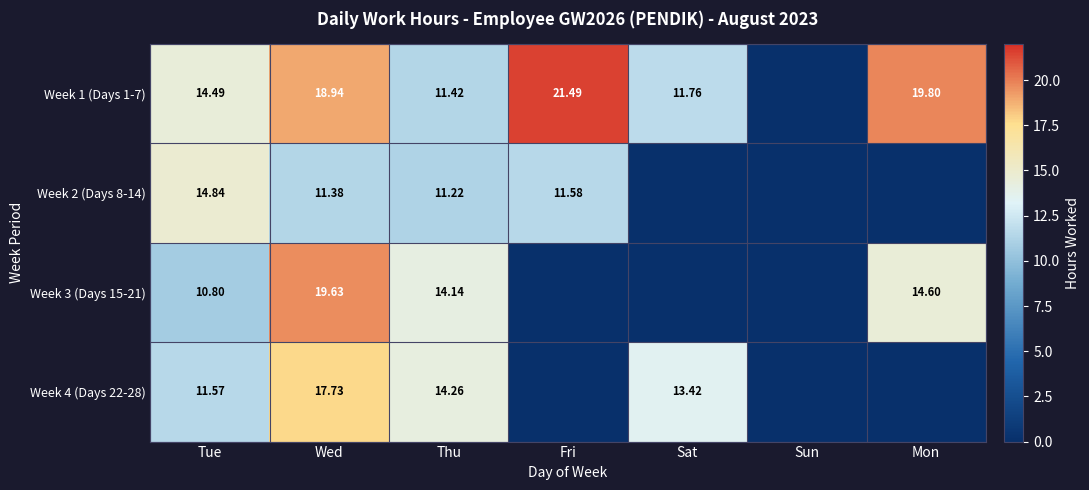

Where does the Week 3 (Days 15-21) series first go above 10?

Tue